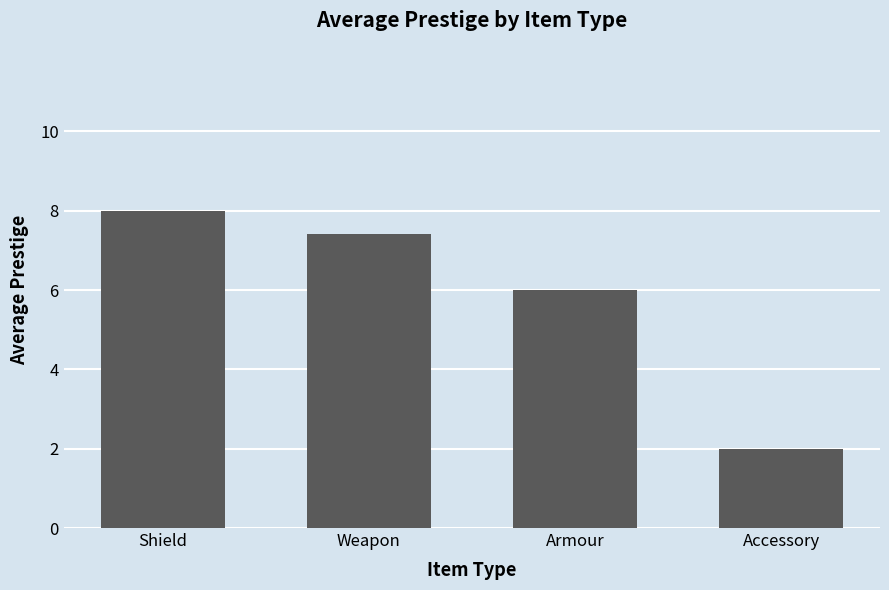

How many distinct data groups are displayed?

1